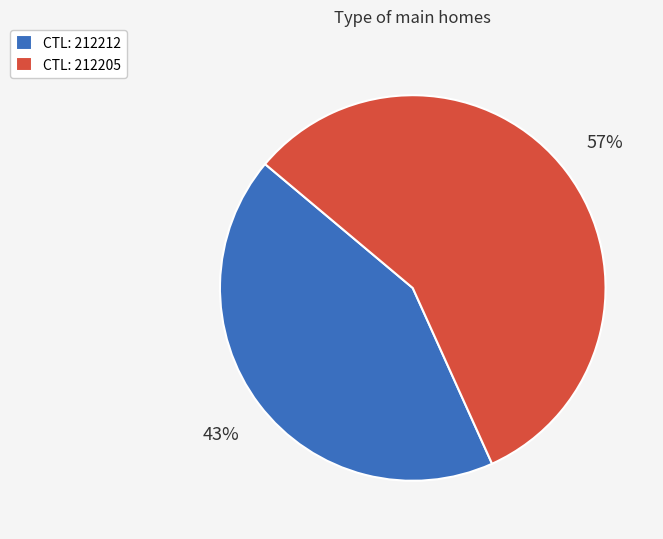

Do CTL: 212212 and CTL: 212205 together represent more than half of the pie?

Yes